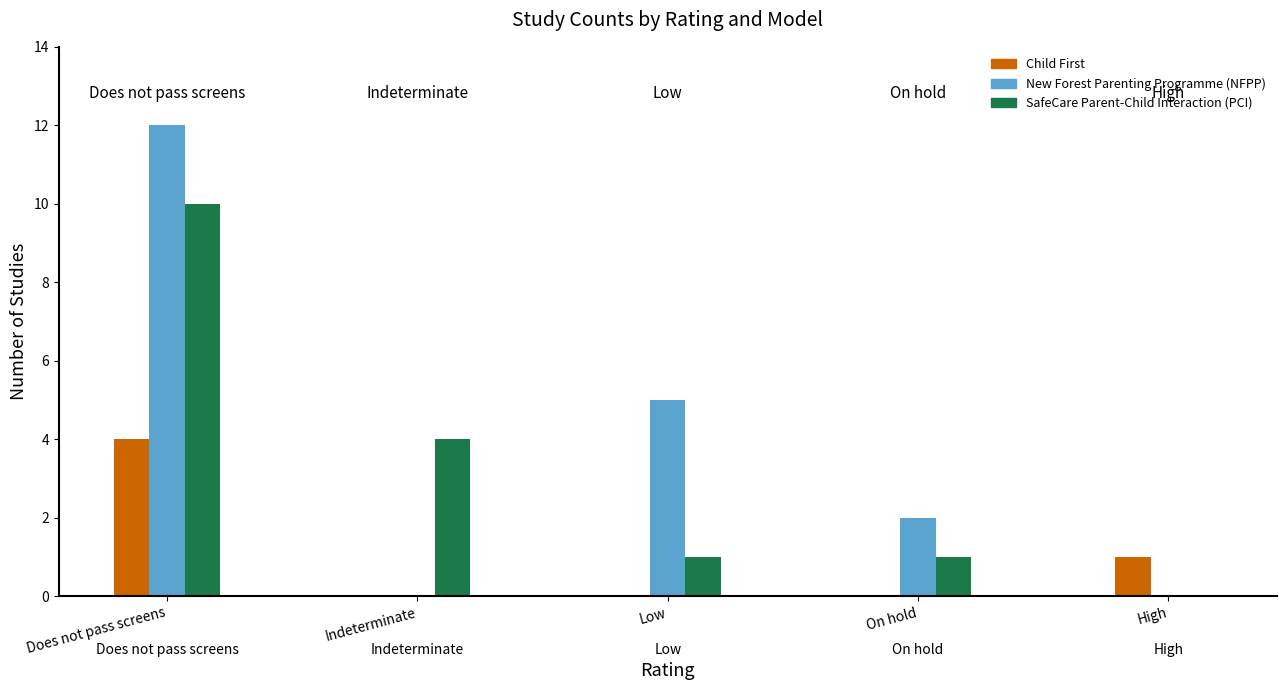

True or false: SafeCare Parent-Child Interaction (PCI) has a value of 10 at Does not pass screens.

True